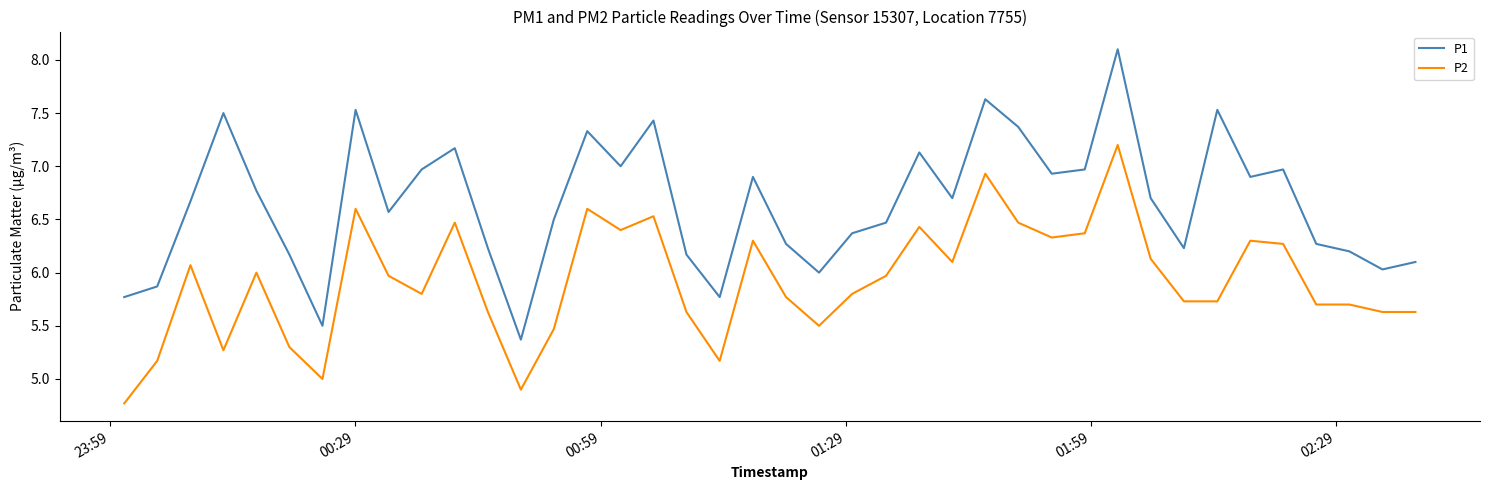

What is the difference between the maximum and minimum values in the P1 series?

2.7